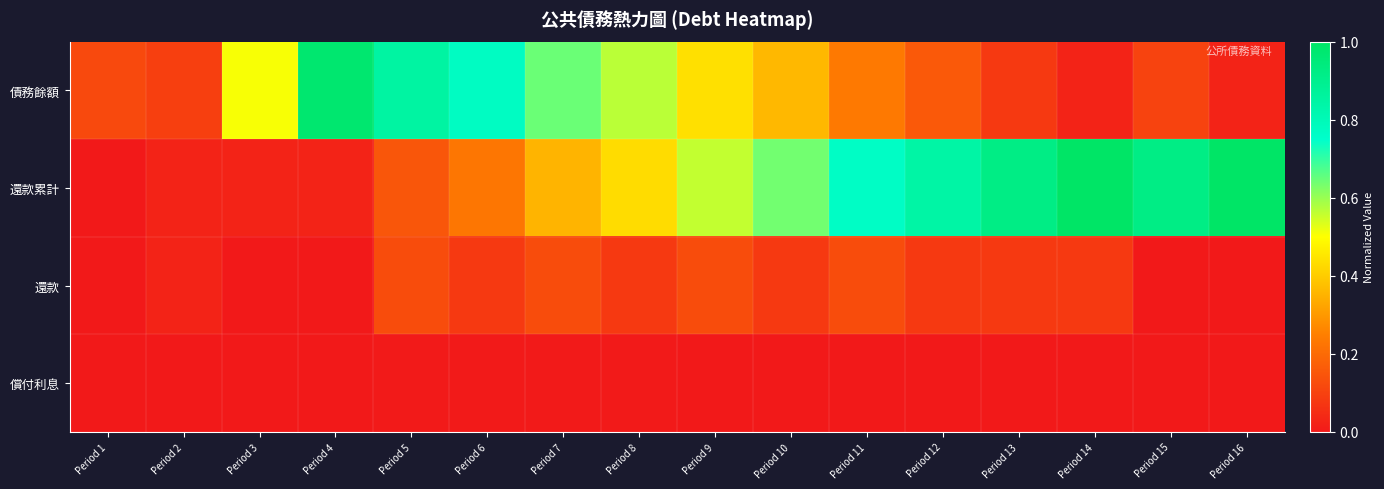

How many data points does each series have?

16